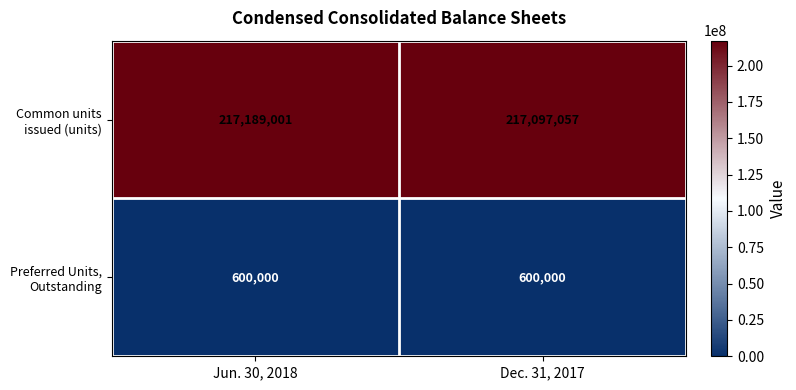

Which category has the highest value across all series?

Jun. 30, 2018